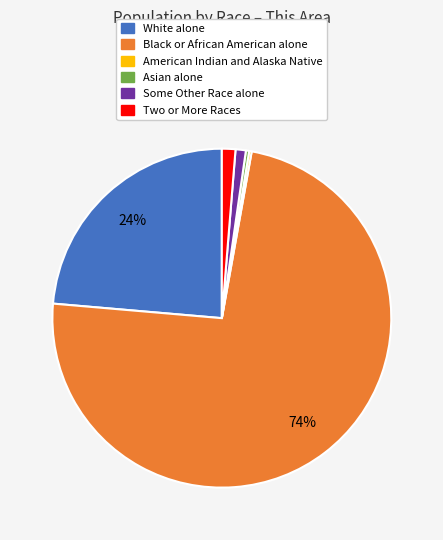

Combined, do Black or African American alone and Two or More Races account for over 50%?

Yes